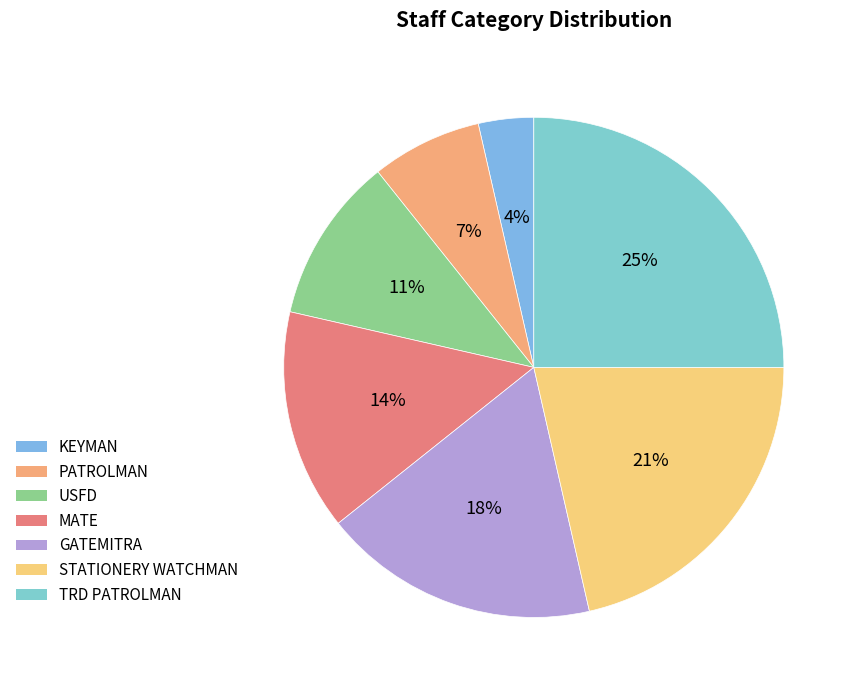

Count the number of slices in the pie.

7